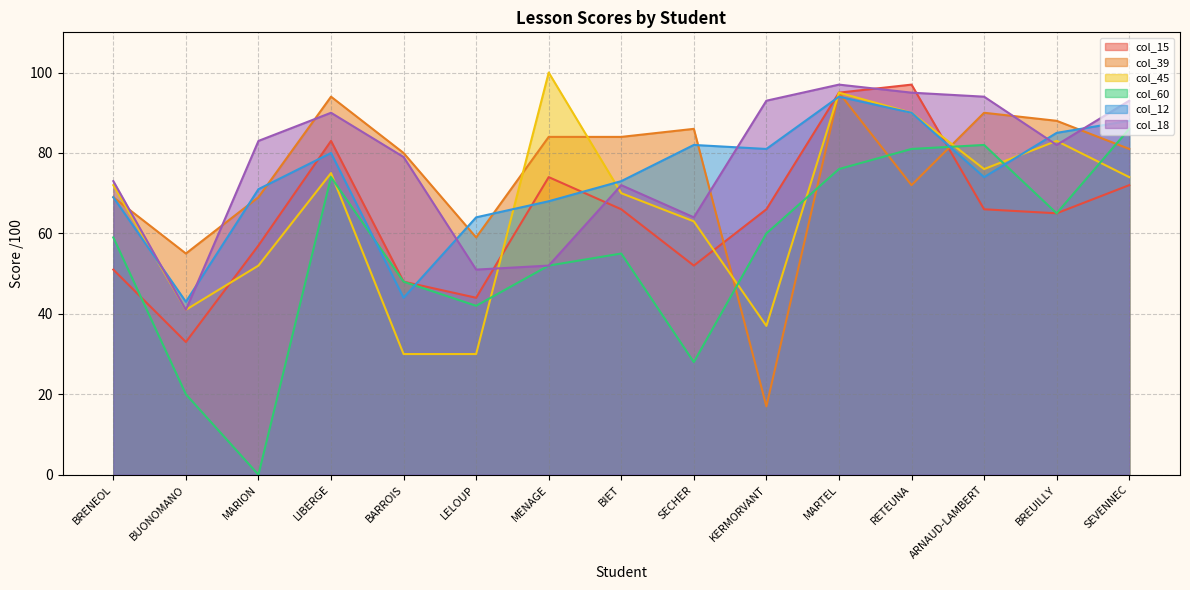

How many values in the col_15 series are below 66?

7